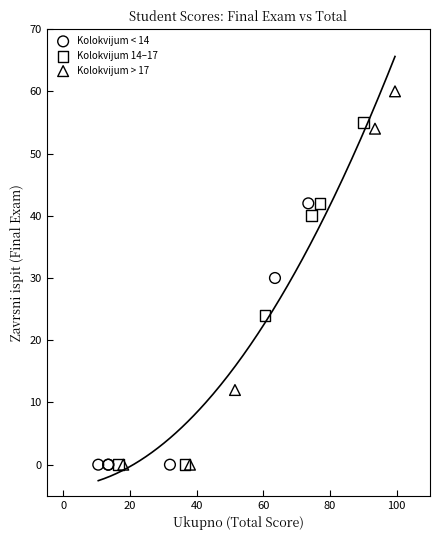

What are all the series names shown in the legend?

Kolokvijum < 14, Kolokvijum 14–17, Kolokvijum > 17